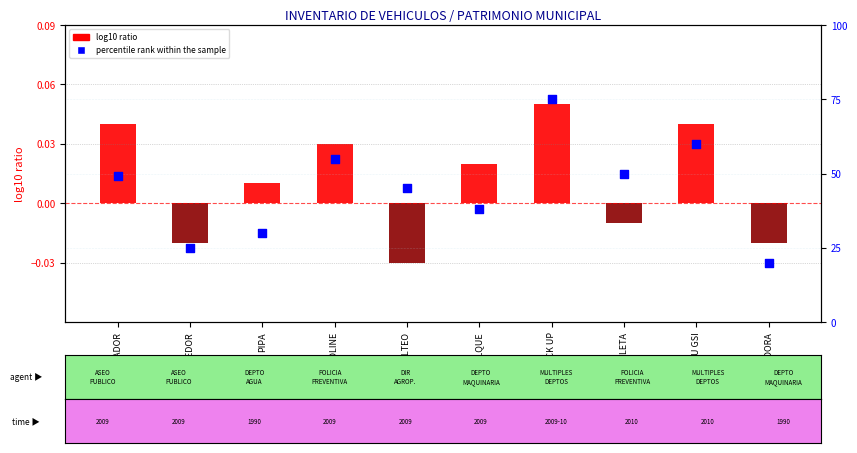

Which series reaches the maximum Y coordinate?

percentile rank within the sample